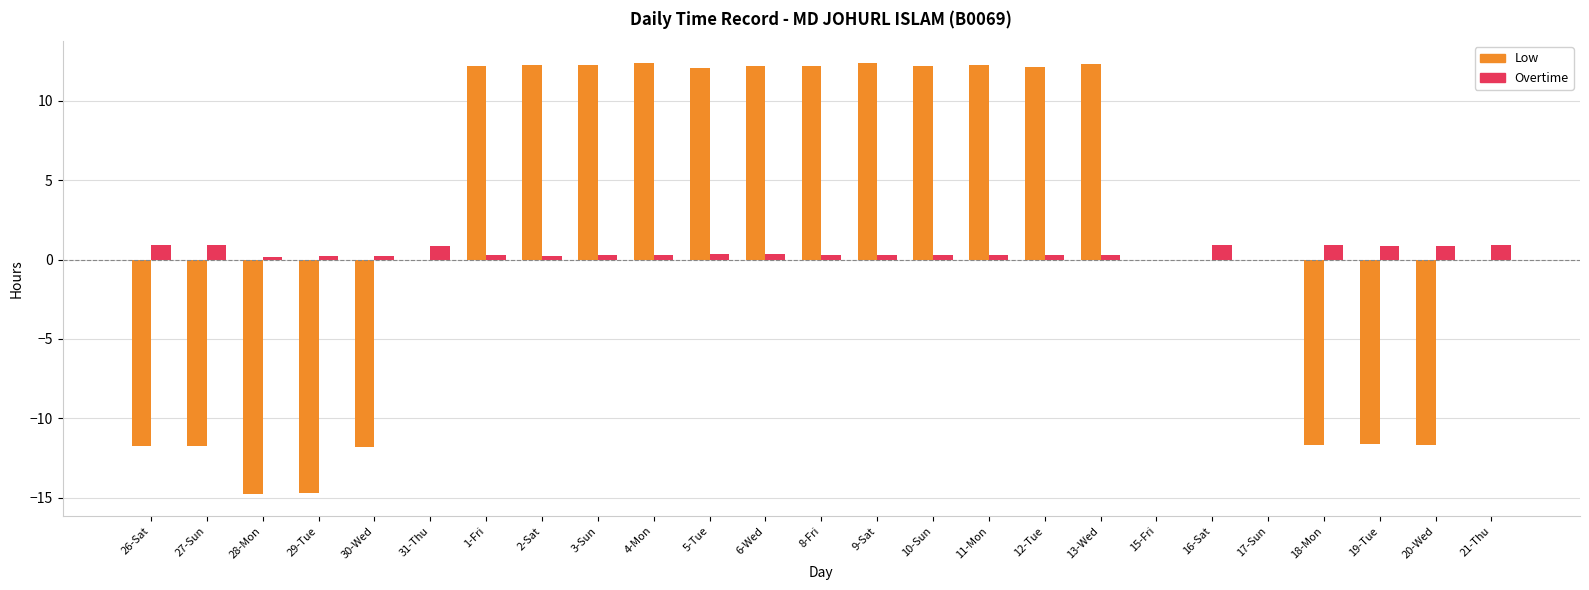

What is the total value across all series at 27-Sun?

-10.8